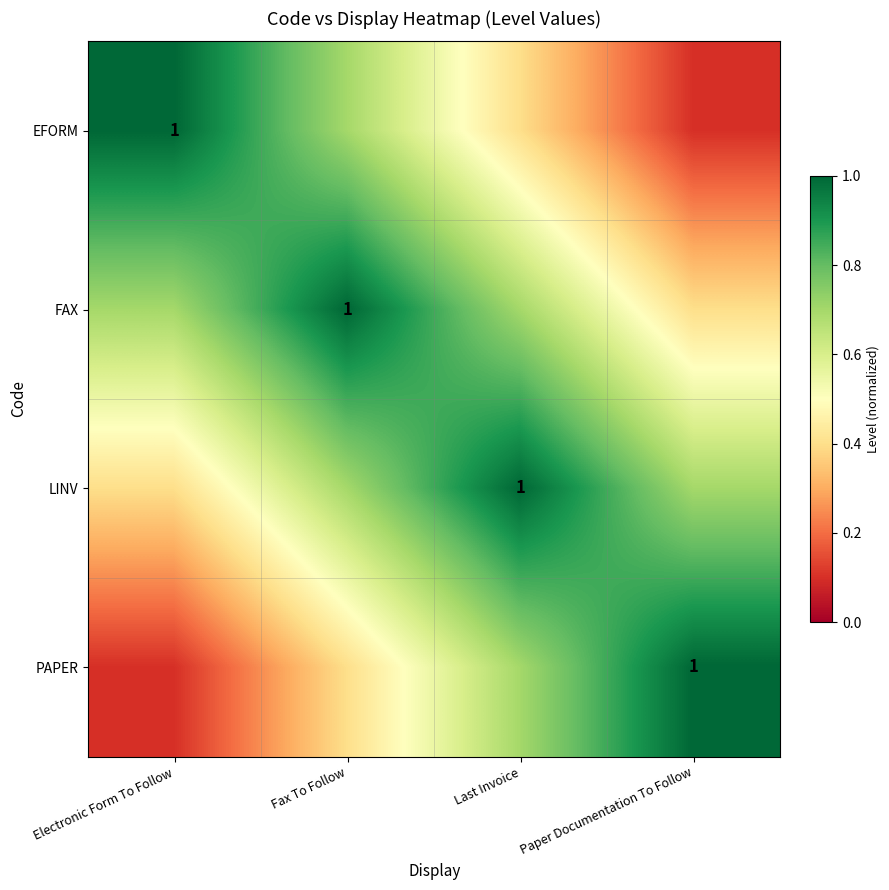

Is the value of EFORM at Fax To Follow greater than the value of LINV at Paper Documentation To Follow?

No